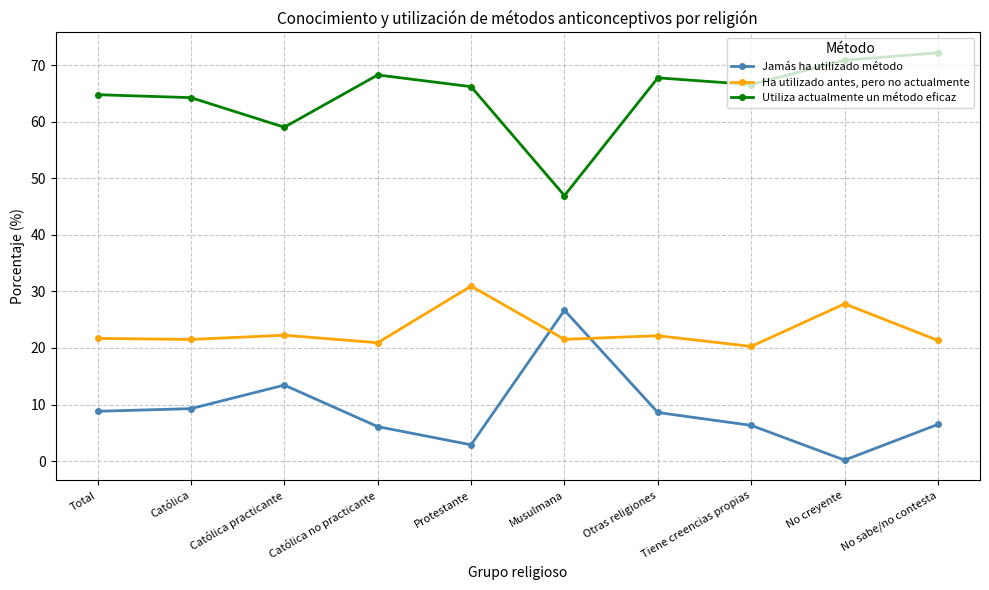

What is the difference between the highest and lowest values at Católica?

55.0